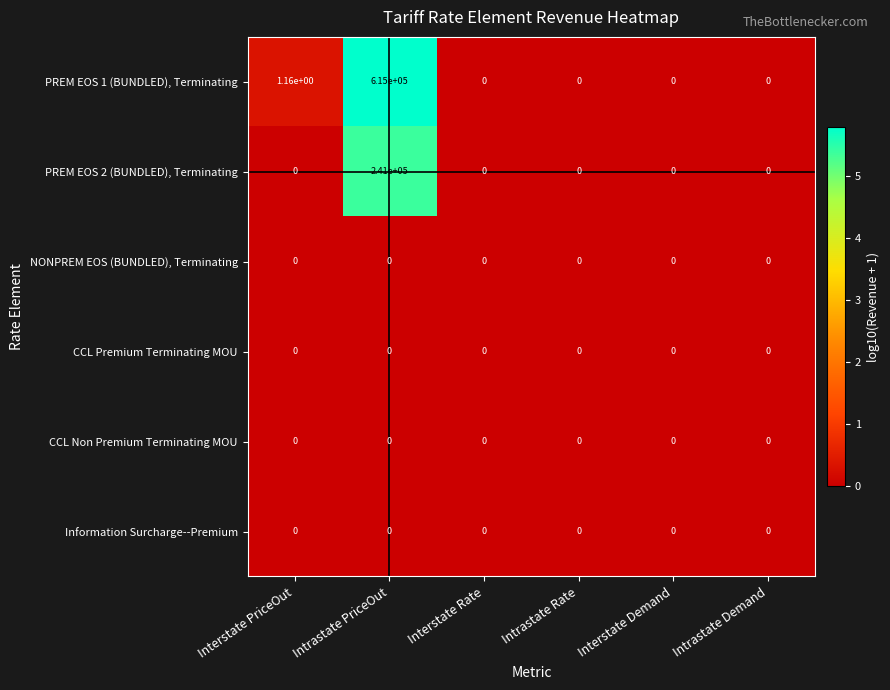

How many distinct data groups are displayed?

6